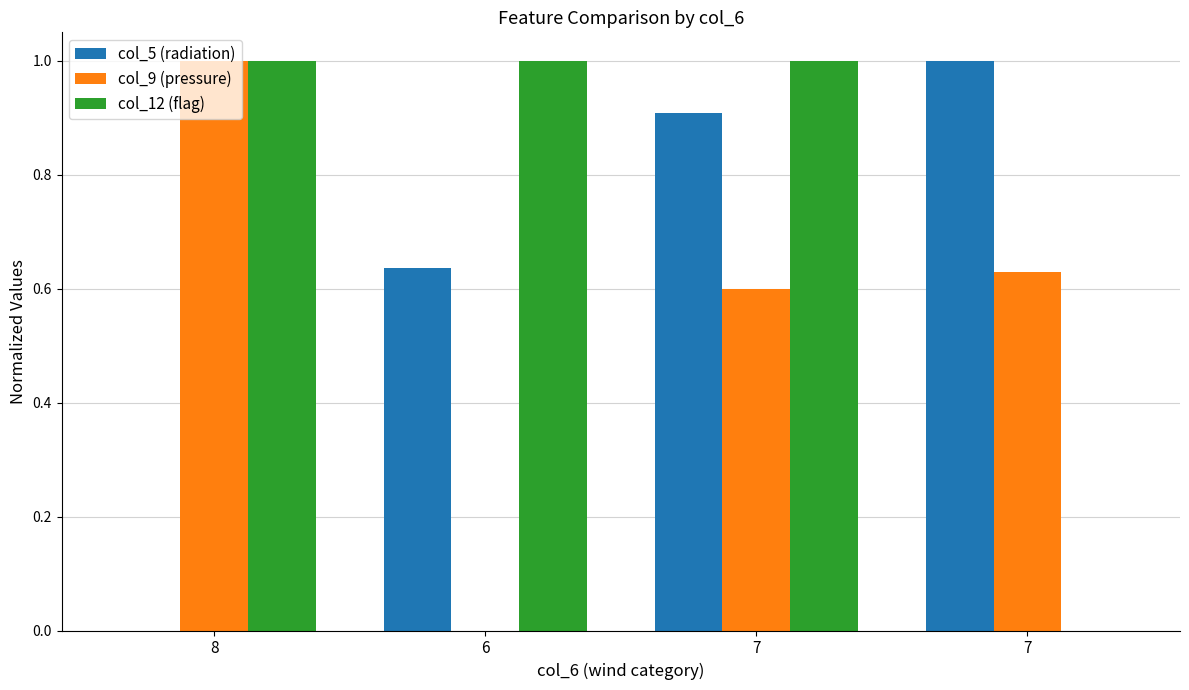

Does the chart contain stacked bars?

No